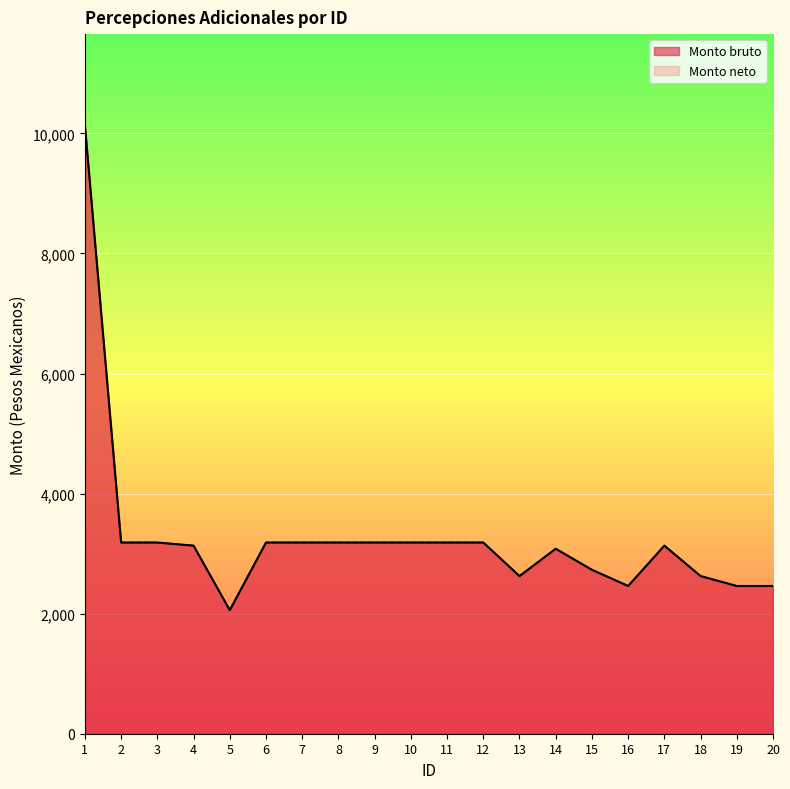

True or false: Monto neto and Monto bruto cross at least once.

False